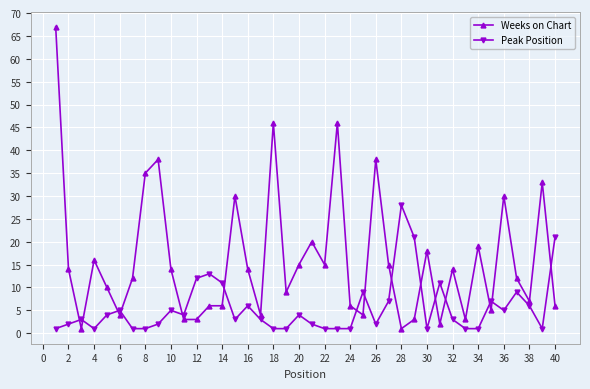

After their last crossing, which series has the higher values: Weeks on Chart or Peak Position?

Peak Position